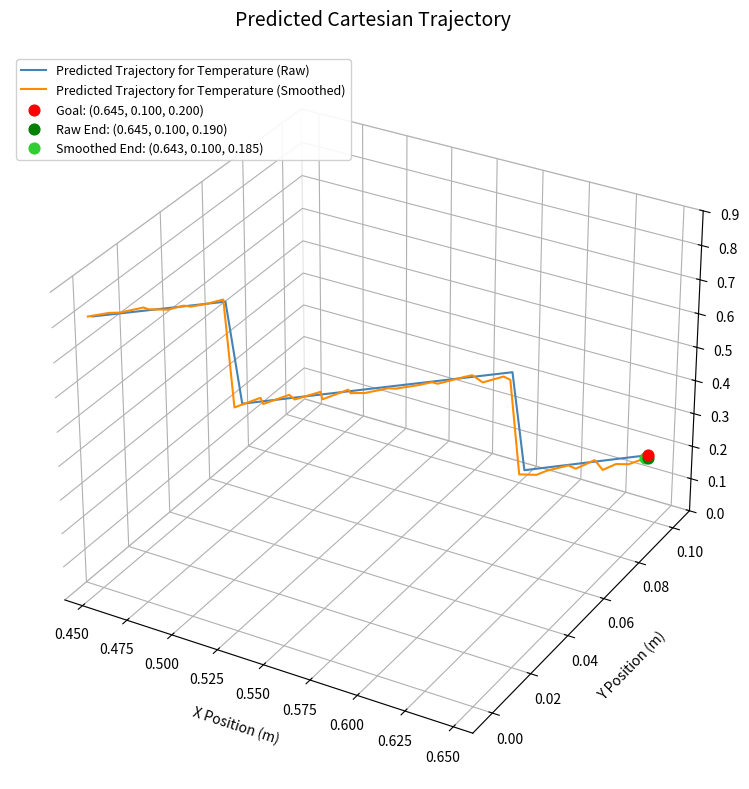

Which series reaches the minimum Y coordinate?

Predicted Trajectory for Temperature (Smoothed)